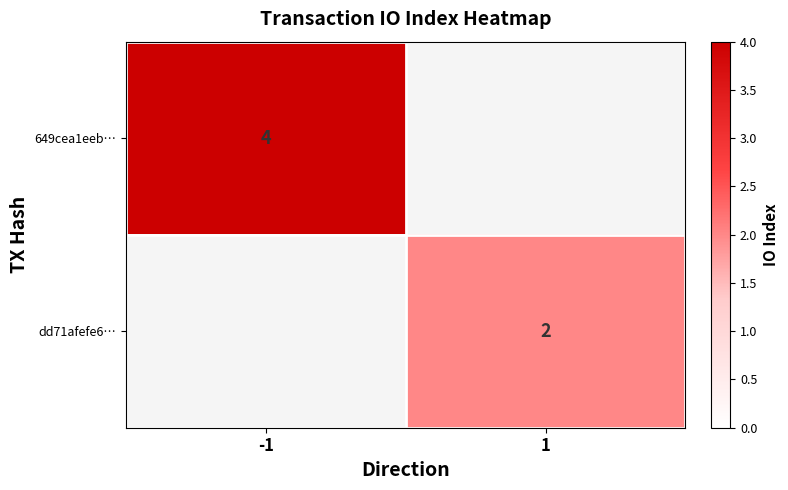

The 649cea1eeb… series shows 4 at -1. True or false?

True